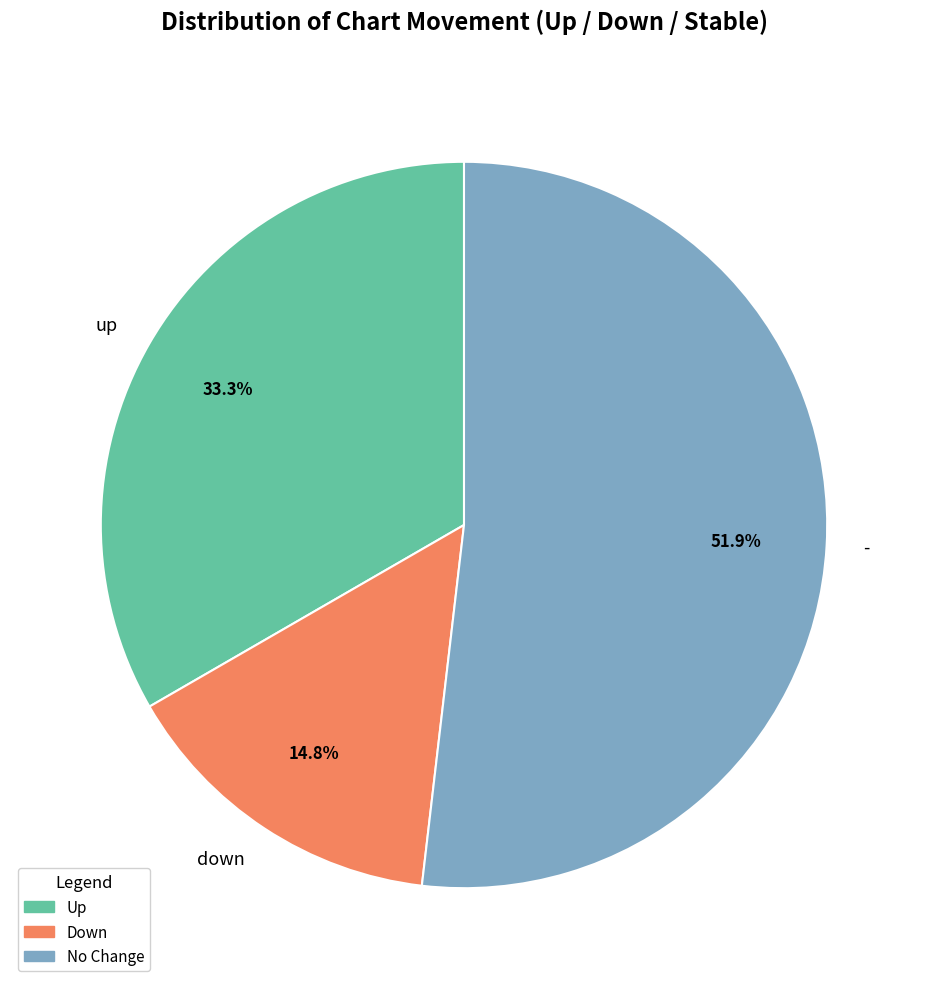

What is the majority slice?

-